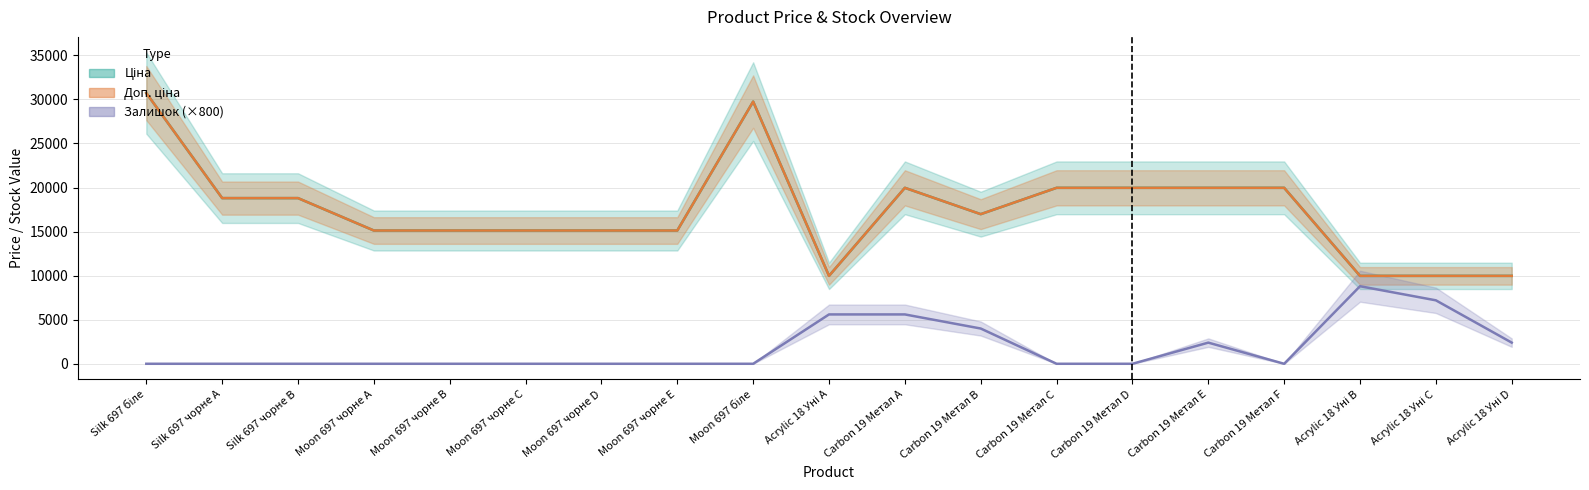

What position from the right is Moon 697 чорне D?

13